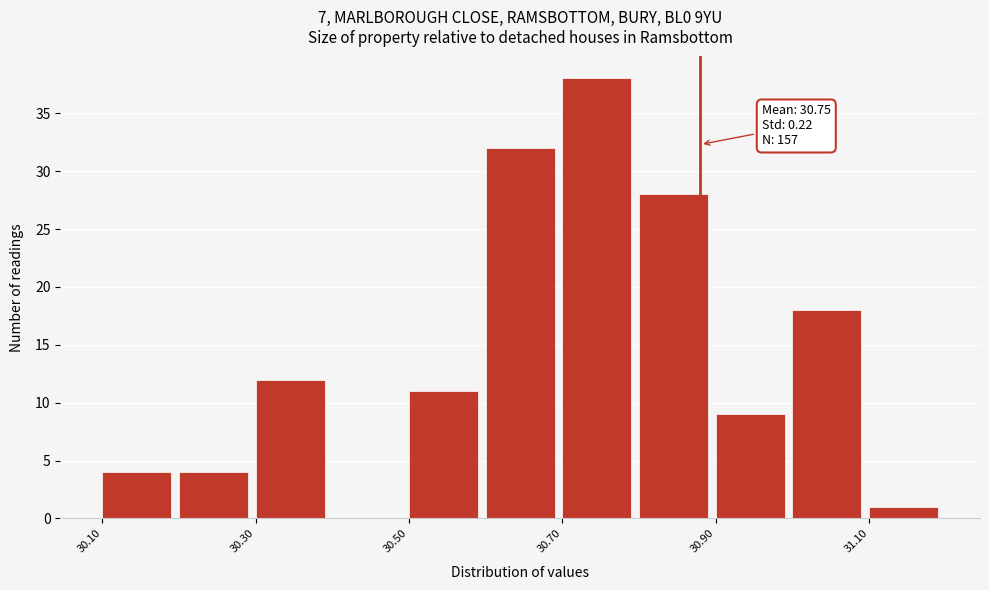

Over which range of the x-axis is the bar tallest?

30.7 to 30.8